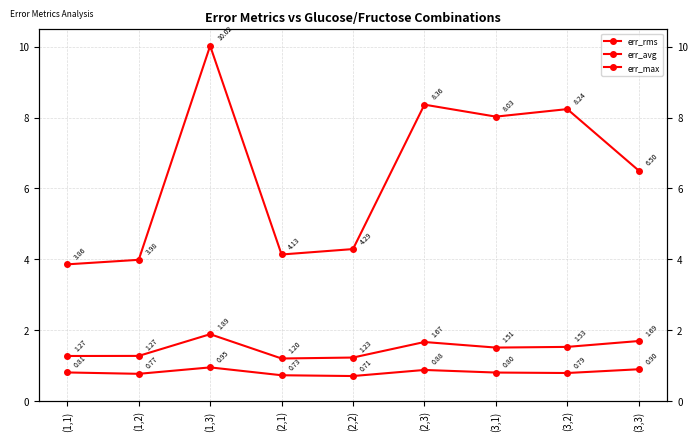

Which series changed the most between (1,3) and (2,3)?

err_max